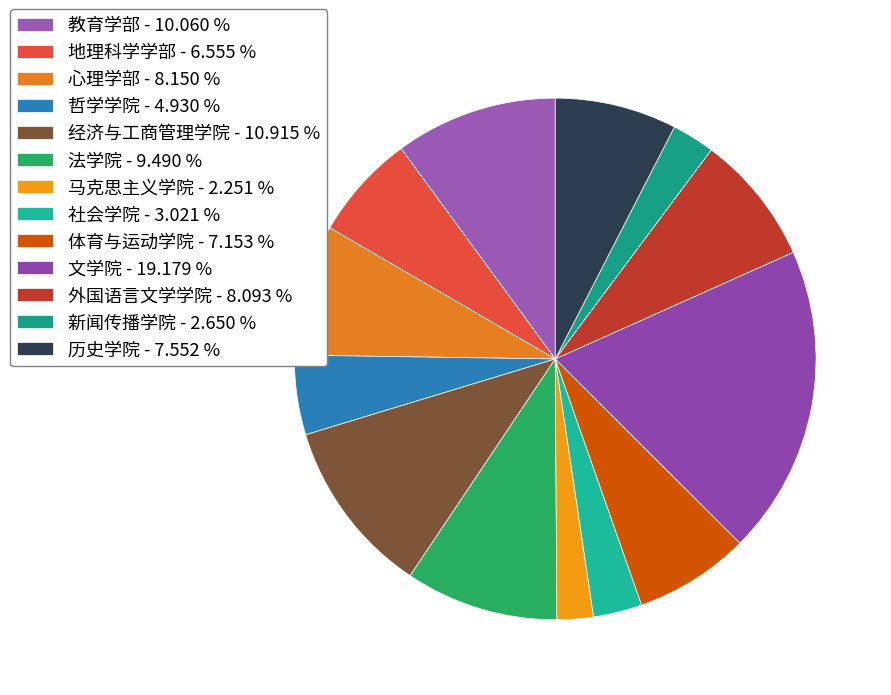

How many segments does this pie chart have?

13